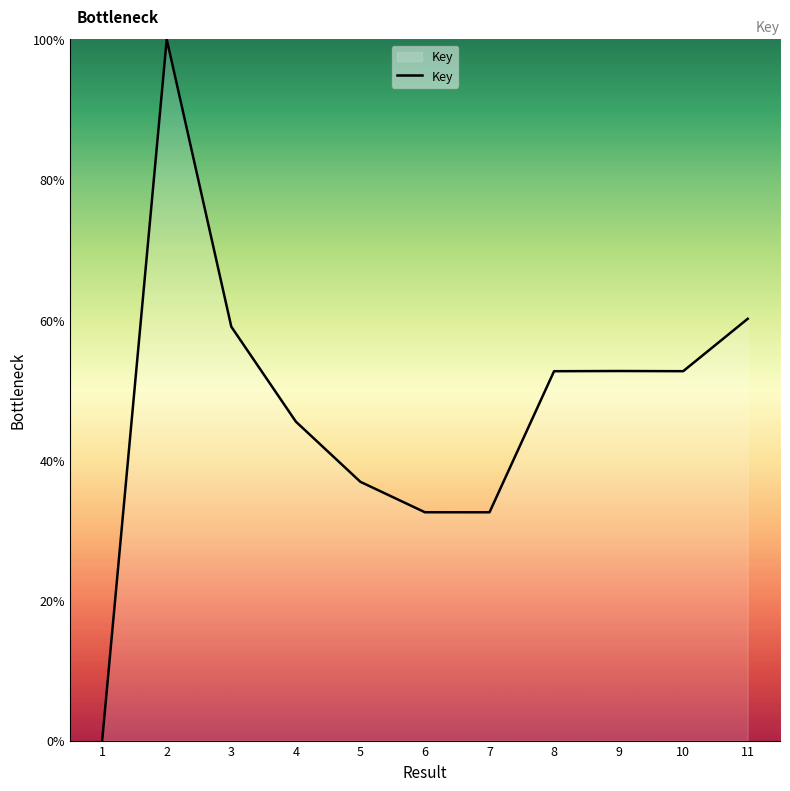

How many positive values are there?

10